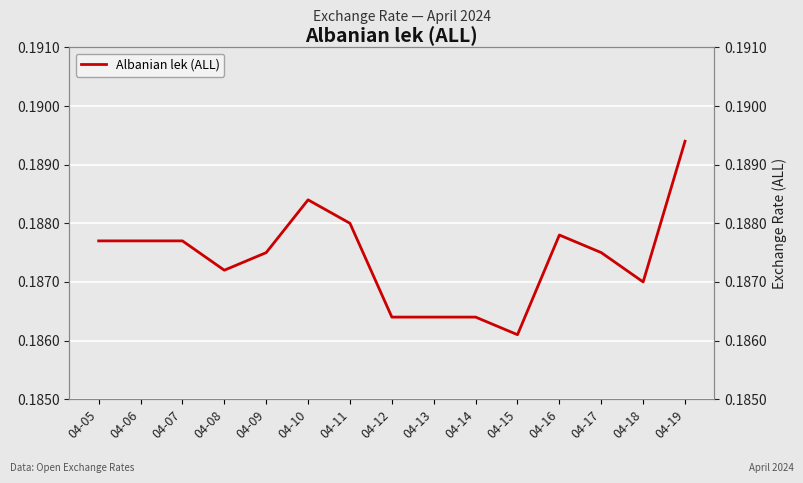

What is the average value?

0.2